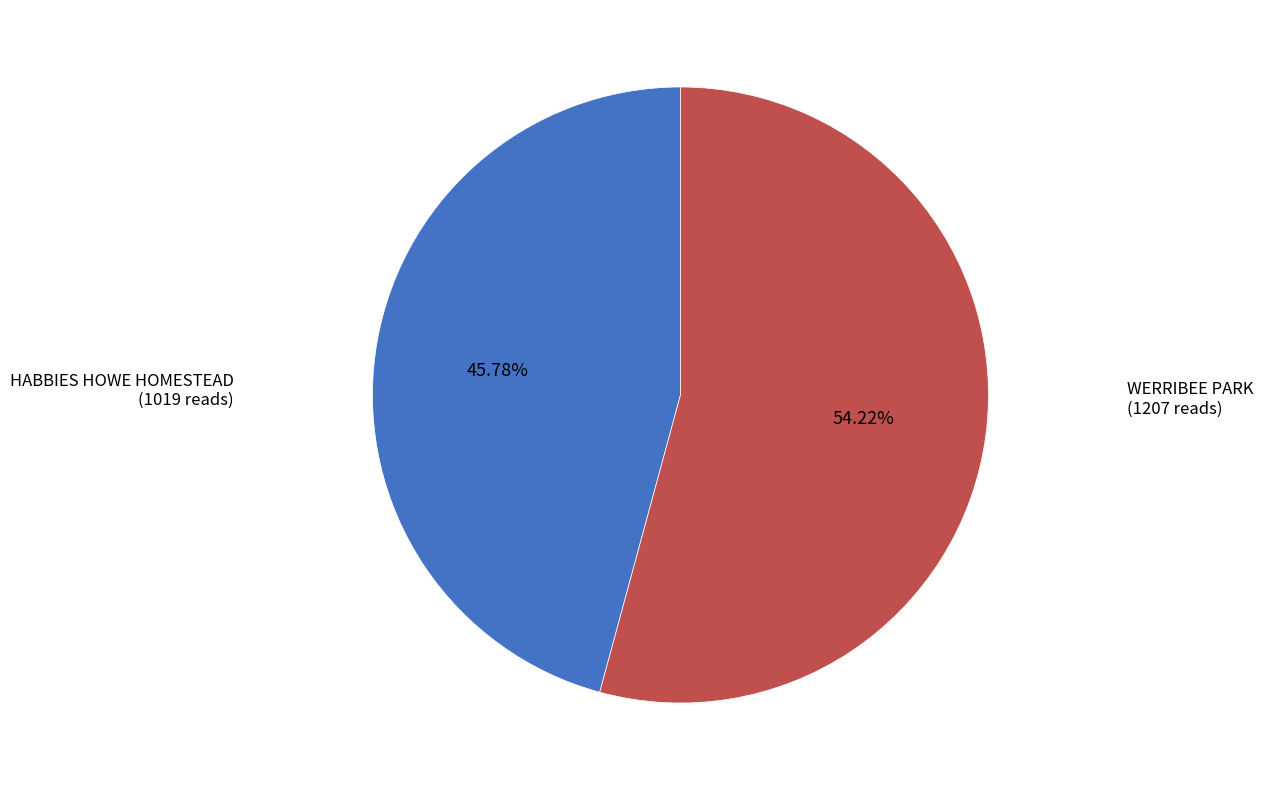

Is there a majority slice in this chart?

Yes